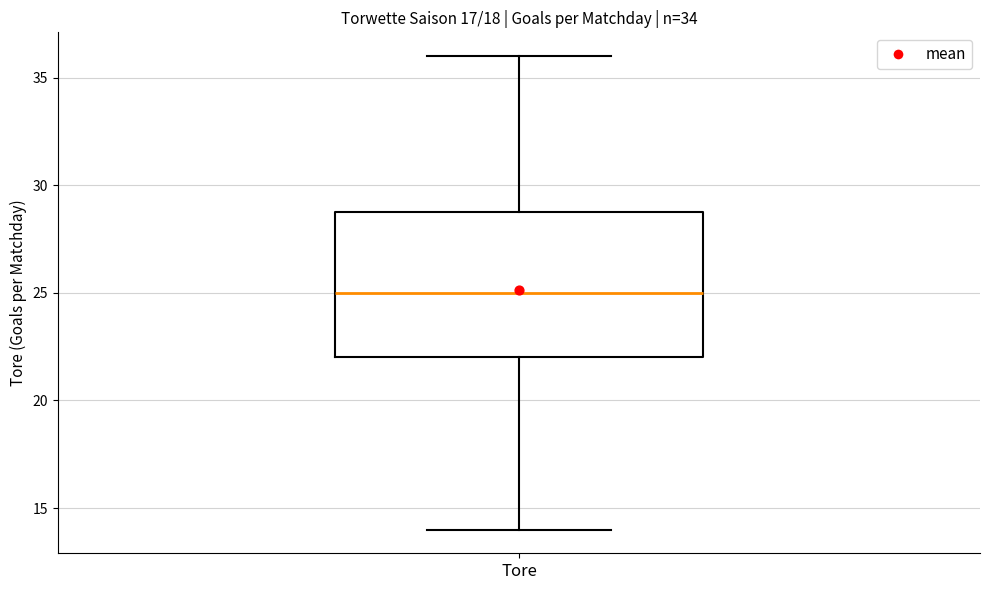

Where does the lower whisker of the box for Tore end on the y-axis? The values are not printed on the chart, so give them approximately, as read against the axis.

14